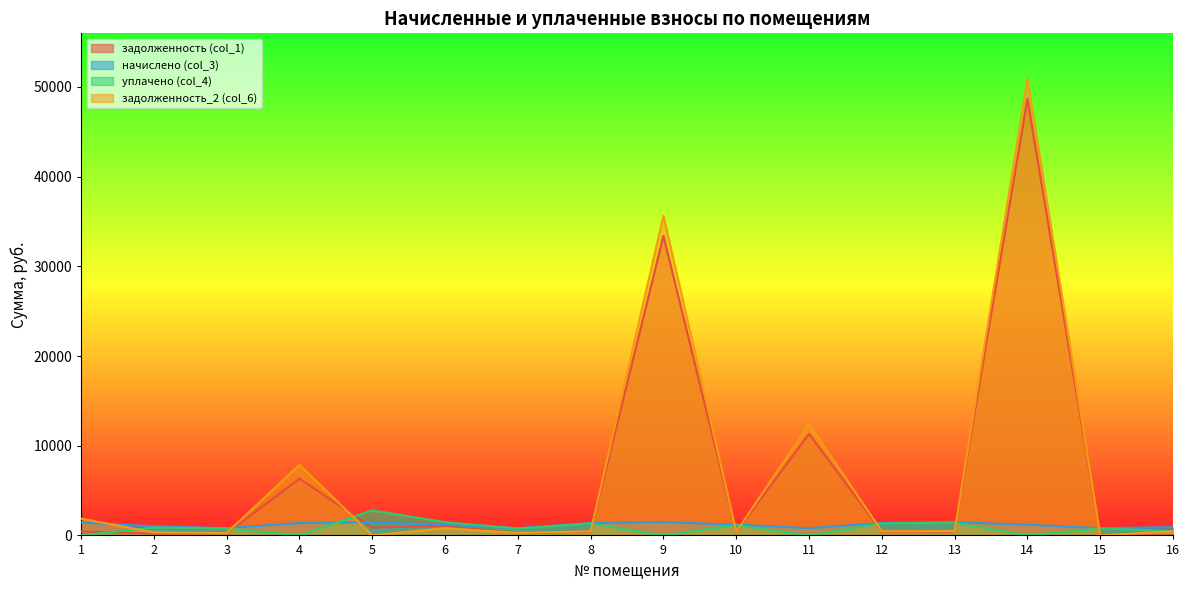

List the labels in order of задолженность (col_1) value, largest first.

14, 9, 11, 4, 6, 5, 13, 1, 8, 12, 10, 3, 7, 2, 15, 16